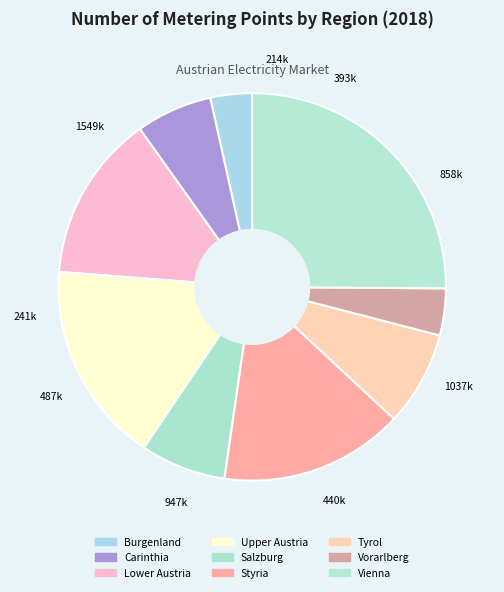

To the nearest percent, what is the difference between the Lower Austria and Vorarlberg slice percentages?

10%